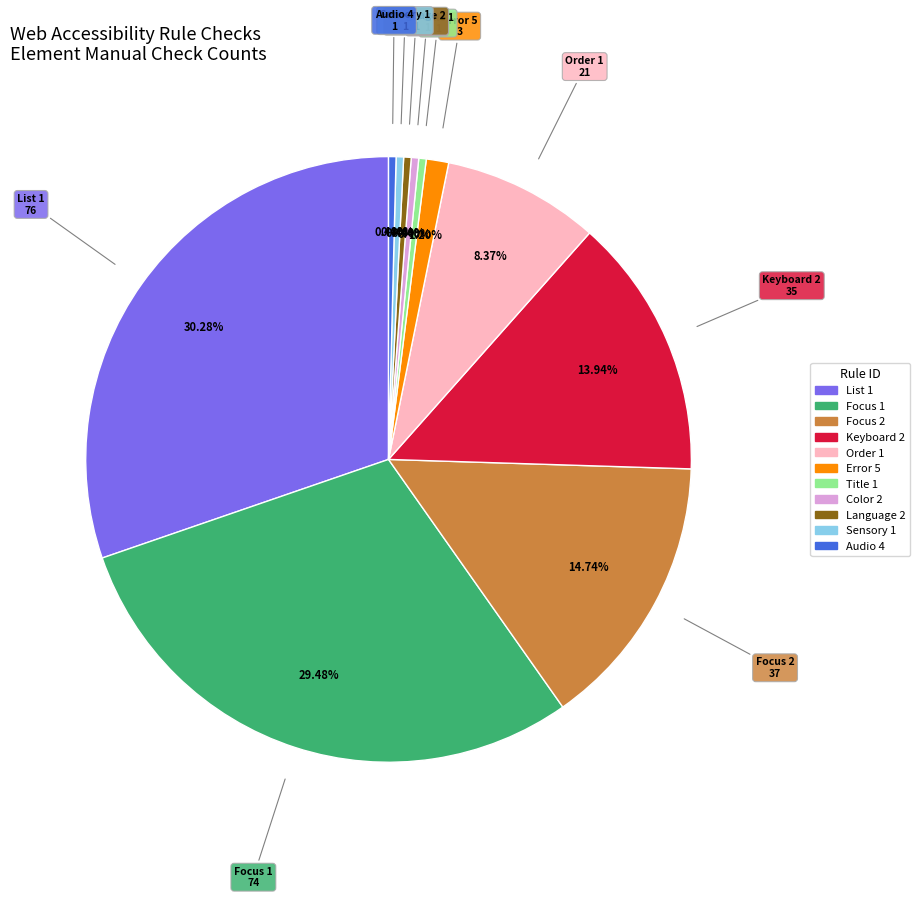

Is there any slice that represents more than half of the pie?

No